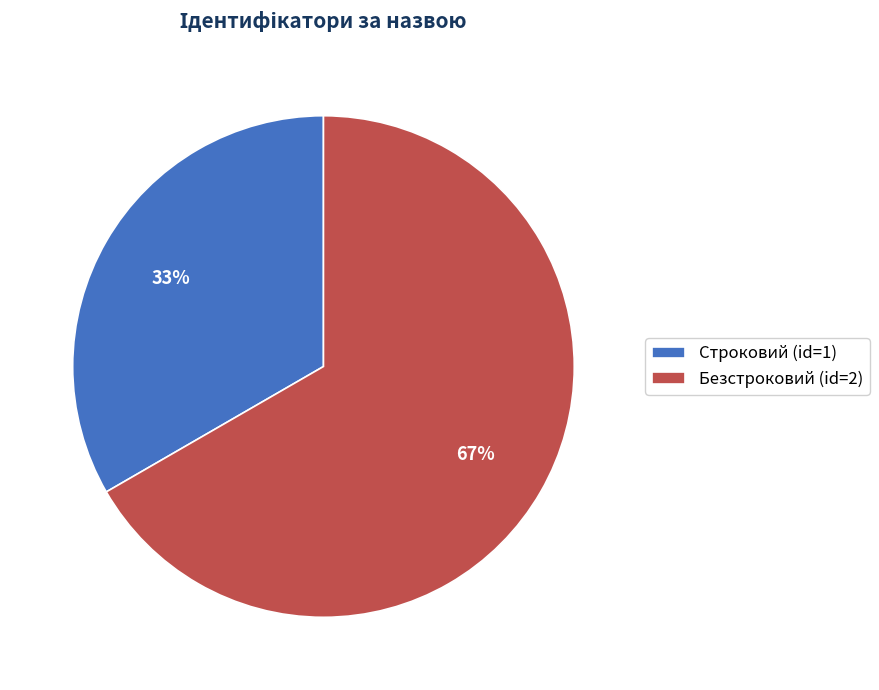

Count the number of slices in the pie.

2